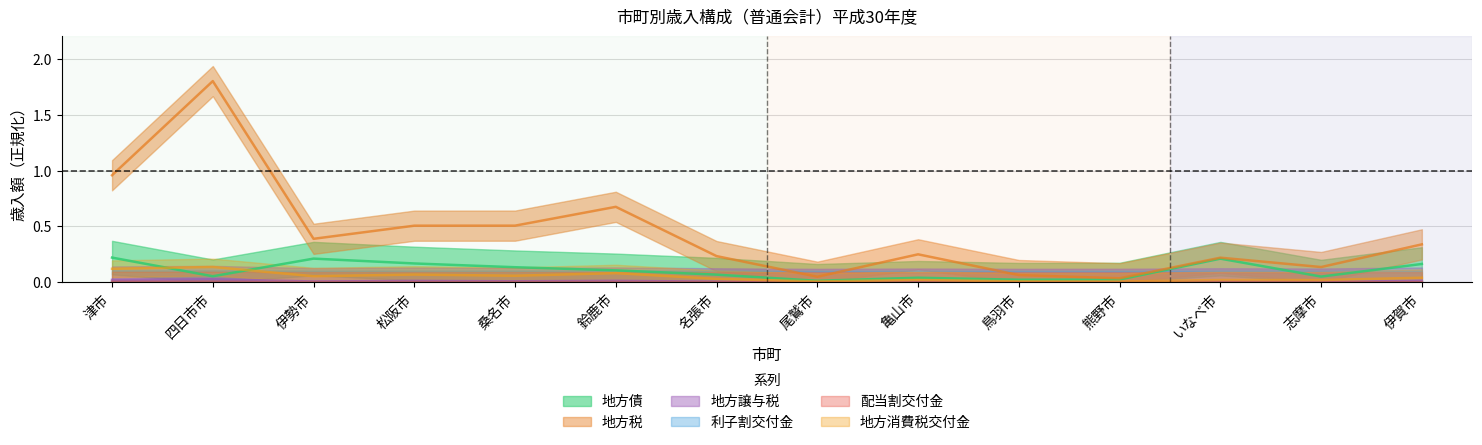

Reading left to right, transcribe all the data shown in this chart.

地方債: 0.2	0.1	0.2	0.2	0.1	0.1	0.1	0.0	0.0	0.0	0.0	0.2	0.1	0.2
地方税: 1.0	1.8	0.4	0.5	0.5	0.7	0.2	0.1	0.3	0.1	0.0	0.2	0.1	0.3
地方譲与税: 0.0	0.0	0.0	0.0	0.0	0.0	0.0	0.0	0.0	0.0	0.0	0.0	0.0	0.0
利子割交付金: 0.0	0.0	0.0	0.0	0.0	0.0	0.0	0.0	0.0	0.0	0.0	0.0	0.0	0.0
配当割交付金: 0.0	0.0	0.0	0.0	0.0	0.0	0.0	0.0	0.0	0.0	0.0	0.0	0.0	0.0
地方消費税交付金: 0.1	0.1	0.1	0.1	0.1	0.1	0.0	0.0	0.0	0.0	0.0	0.0	0.0	0.0